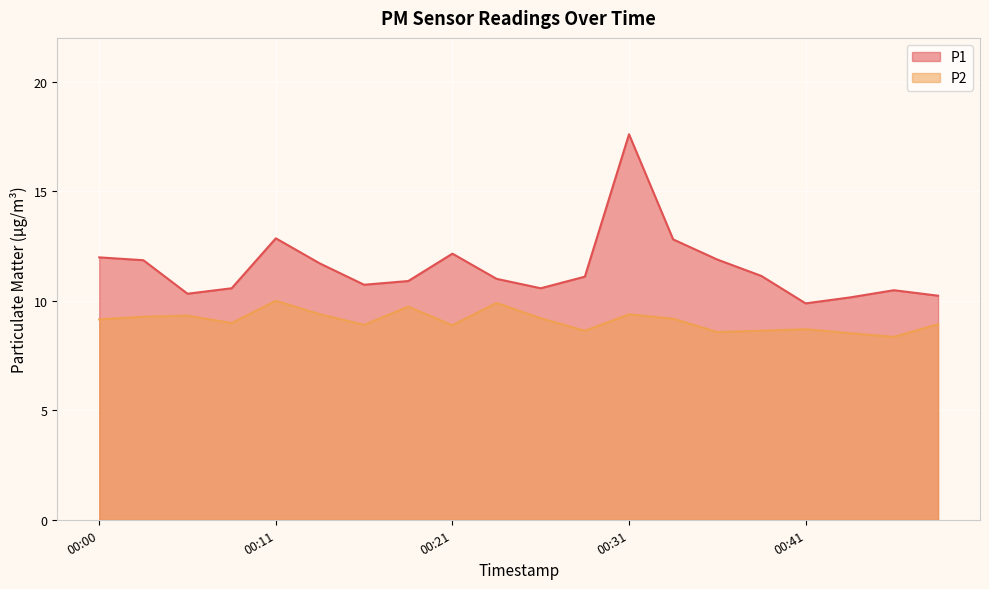

Does the chart display data point markers on the line(s)?

No